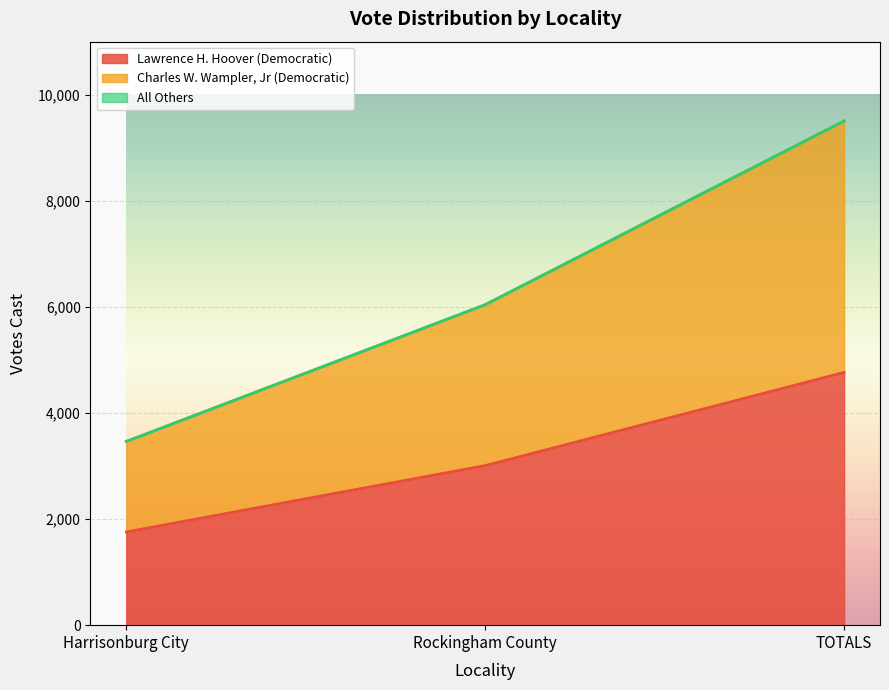

Which category has the highest value across all series?

TOTALS